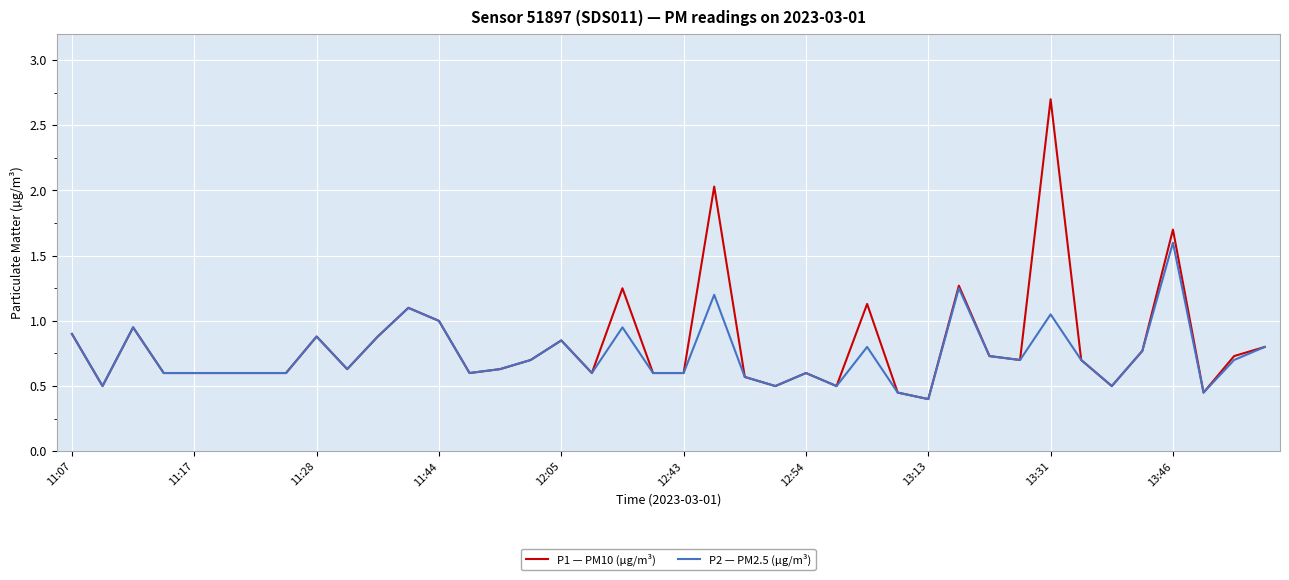

Which series has the largest range (max minus min)?

P1 — PM10 (µg/m³)